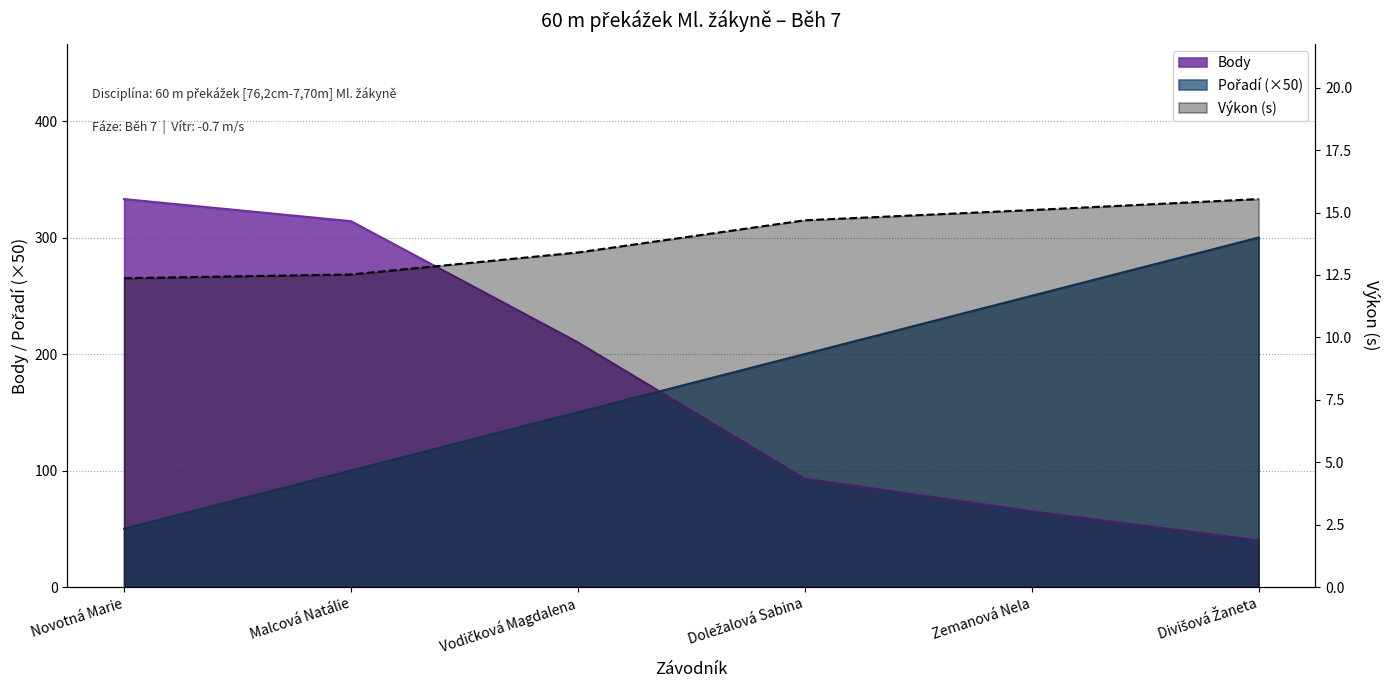

How many lines are shown in the chart?

3